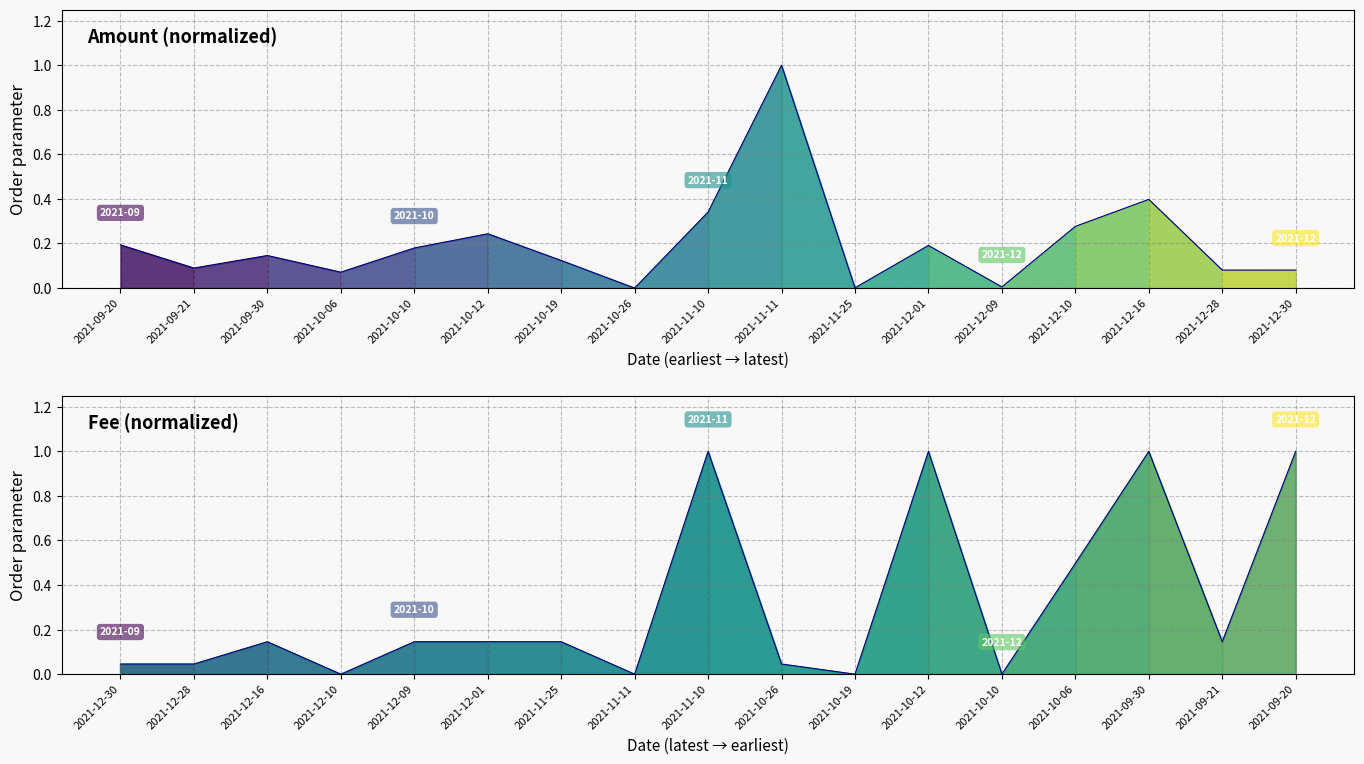

True or false: Fee has a value of 0.1 at 2021-12-09.

True